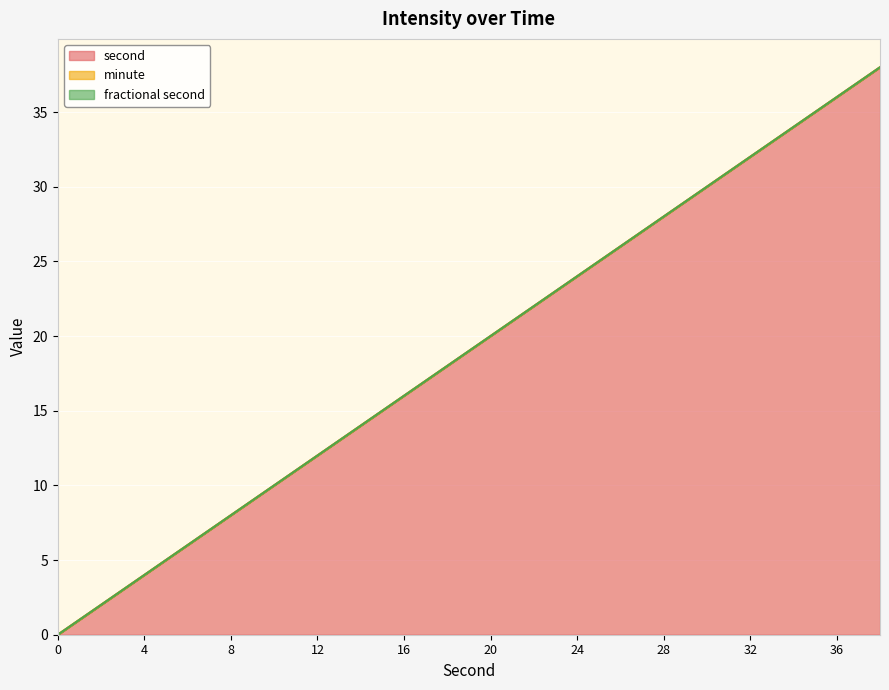

True or false: minute has more than 2 interior local peaks.

False